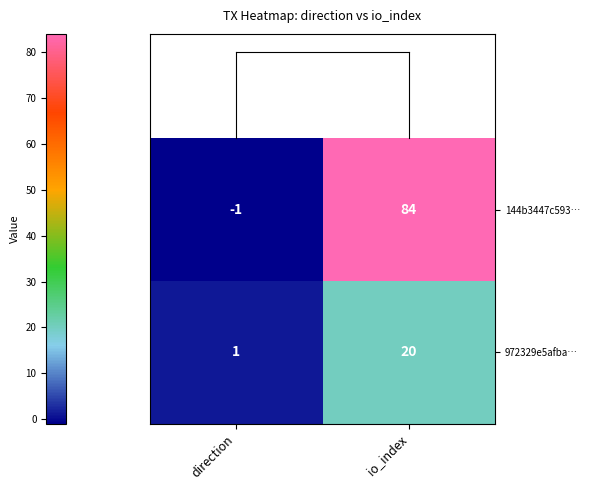

What is the spread (max minus min) of values at direction?

2